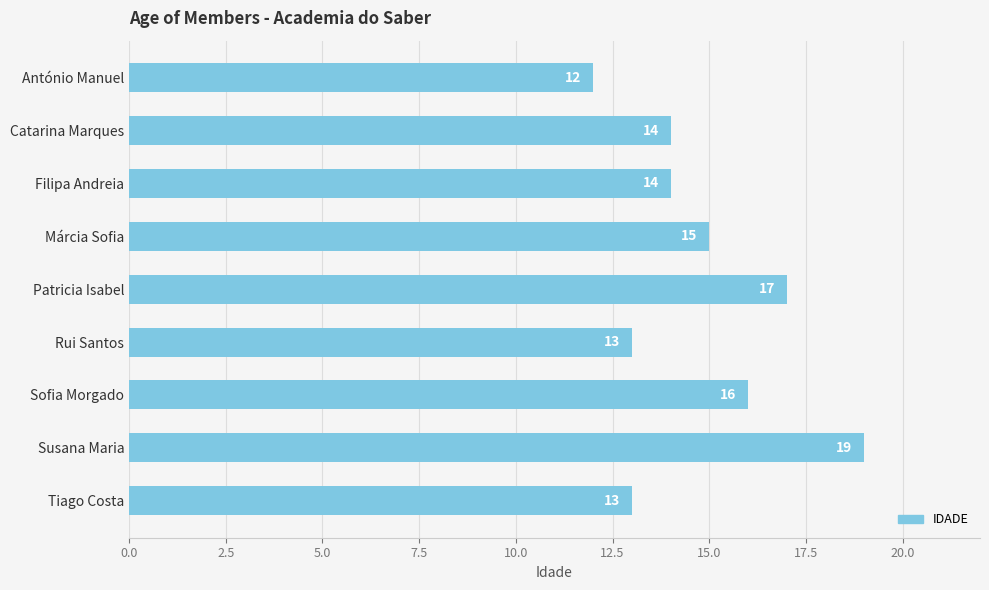

Where is the data nearest to the value 15?

Márcia Sofia